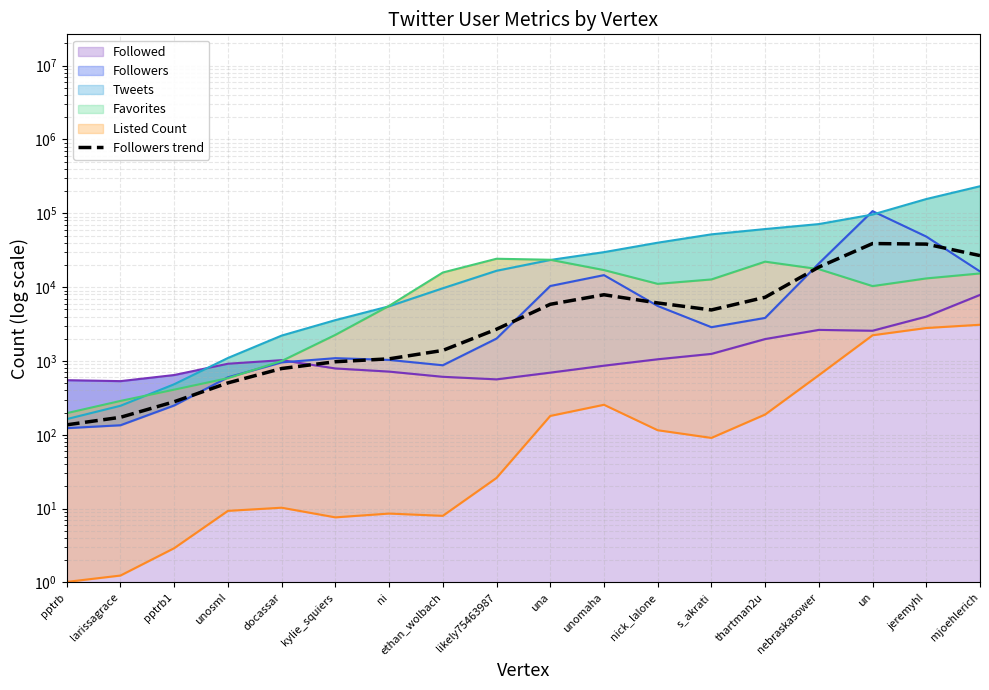

What is the smallest value displayed?

136.5